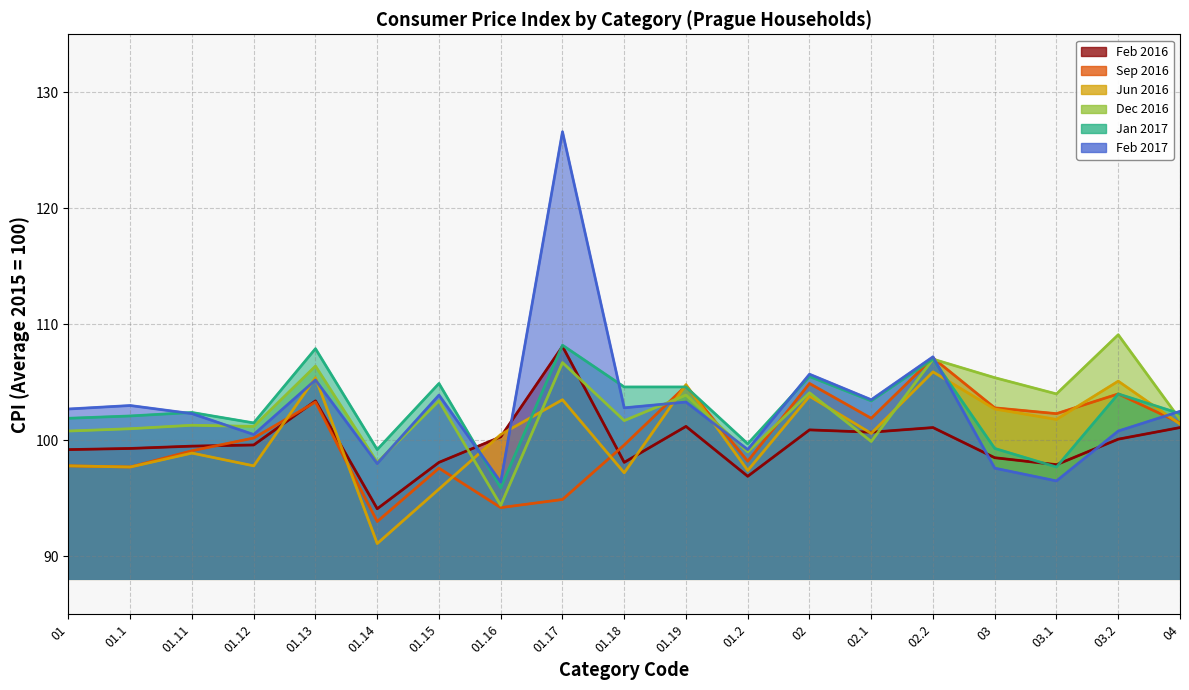

Which category has the highest value across all series?

01.17